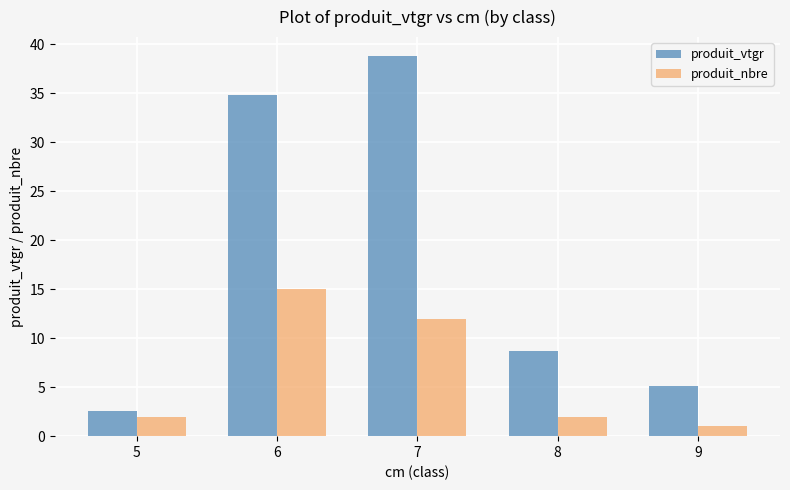

Between 5 and 9, which series saw the biggest shift?

produit_vtgr